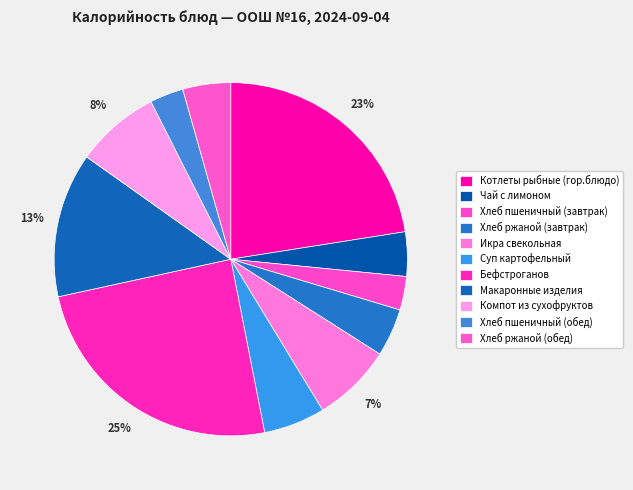

What percentage is NOT represented by Компот из сухофруктов?

92.3%